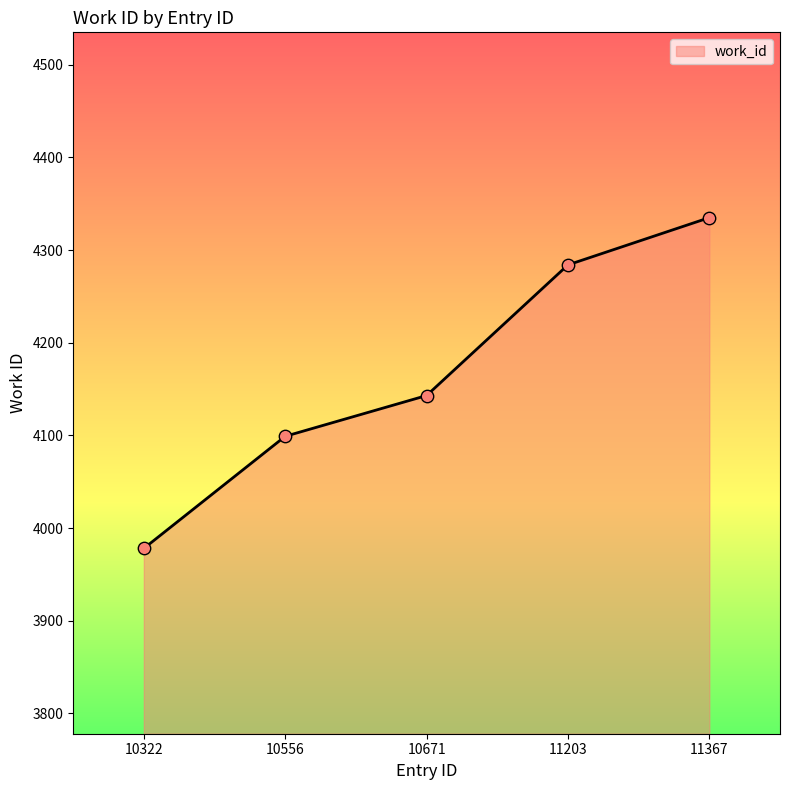

What is the change in value from 10322 to 11367?

+357